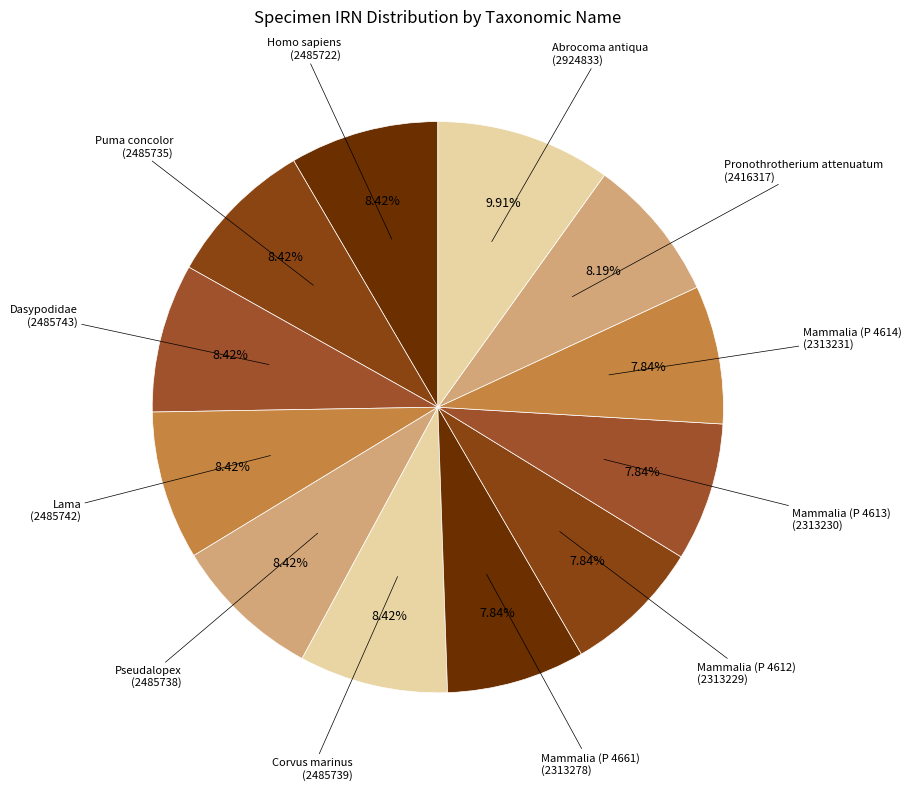

What is the smallest slice in the pie chart?

Mammalia (P 4612)